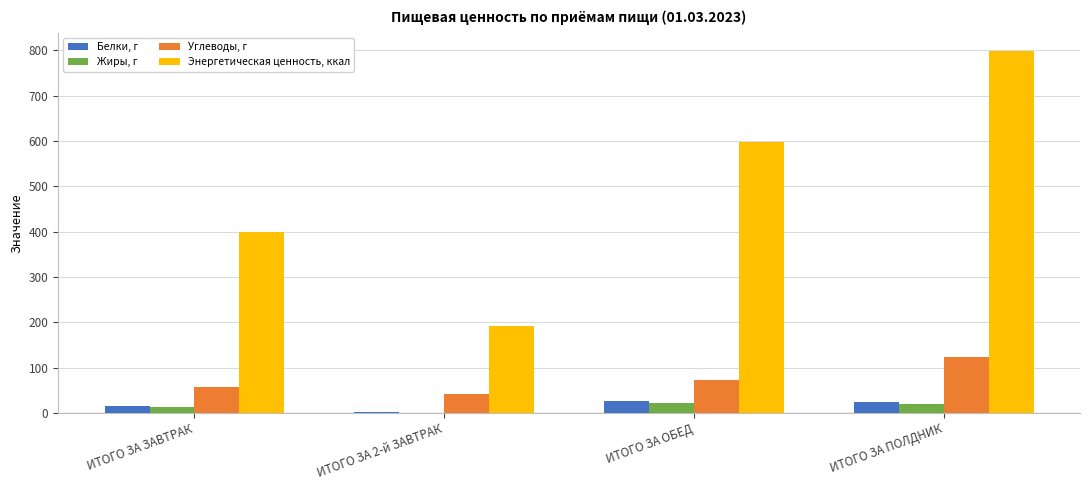

What is the sum of all Жиры, г values?

54.7